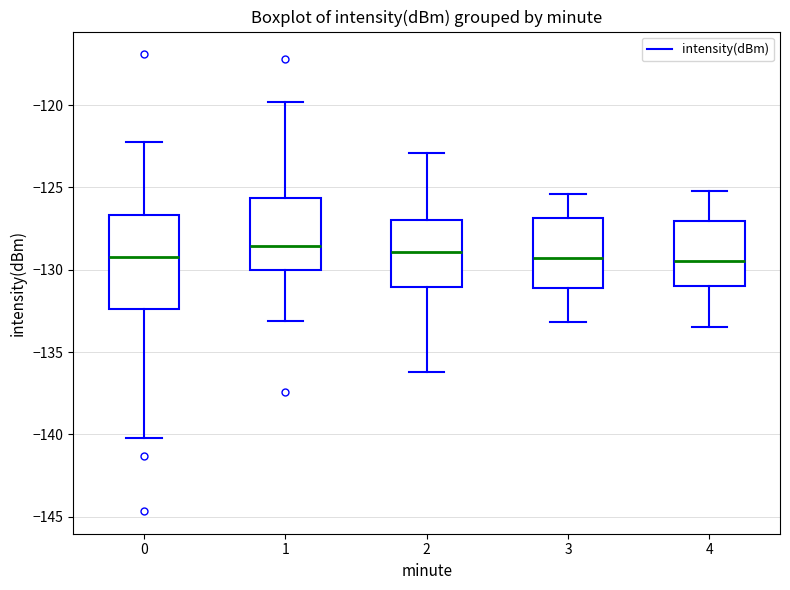

Reading left to right, transcribe this box plot: for each box, give where its median line is, the range the box spans, and where its two whiskers end, as read against the y-axis. The values are not printed on the chart, so give them approximately, as read against the axis.

0: median -129.5, box -132.5 to -126.5, whiskers -140.0 to -122.0
1: median -128.5, box -130.0 to -125.5, whiskers -133.0 to -120.0
2: median -129.0, box -131.0 to -127.0, whiskers -136.0 to -123.0
3: median -129.5, box -131.0 to -127.0, whiskers -133.0 to -125.5
4: median -129.5, box -131.0 to -127.0, whiskers -133.5 to -125.0